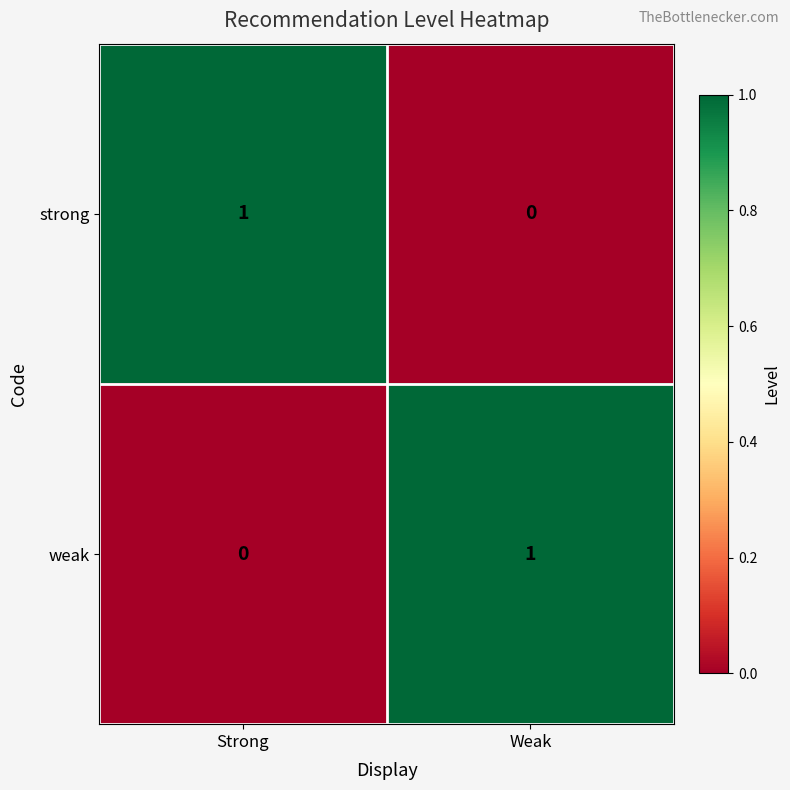

Is the value of weak at Strong greater than the value of strong at Strong?

No